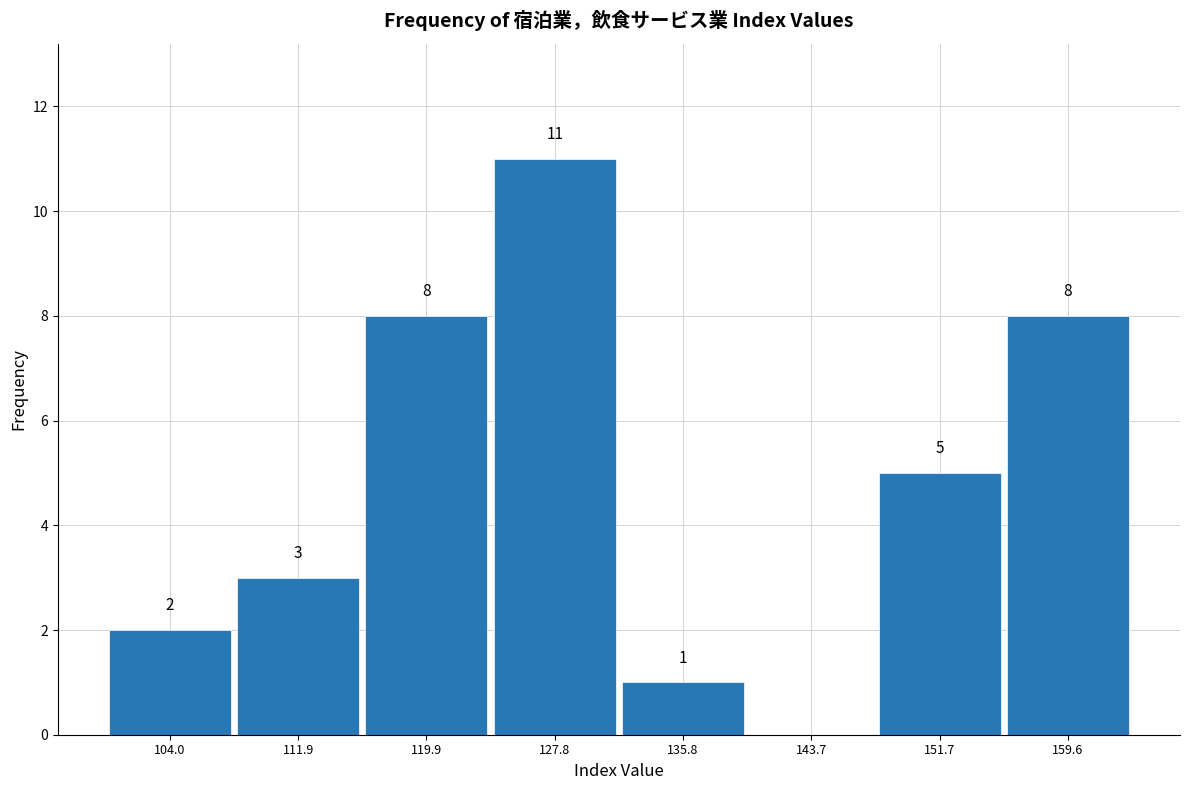

Which range on the x-axis has the tallest bar?

124 to 132